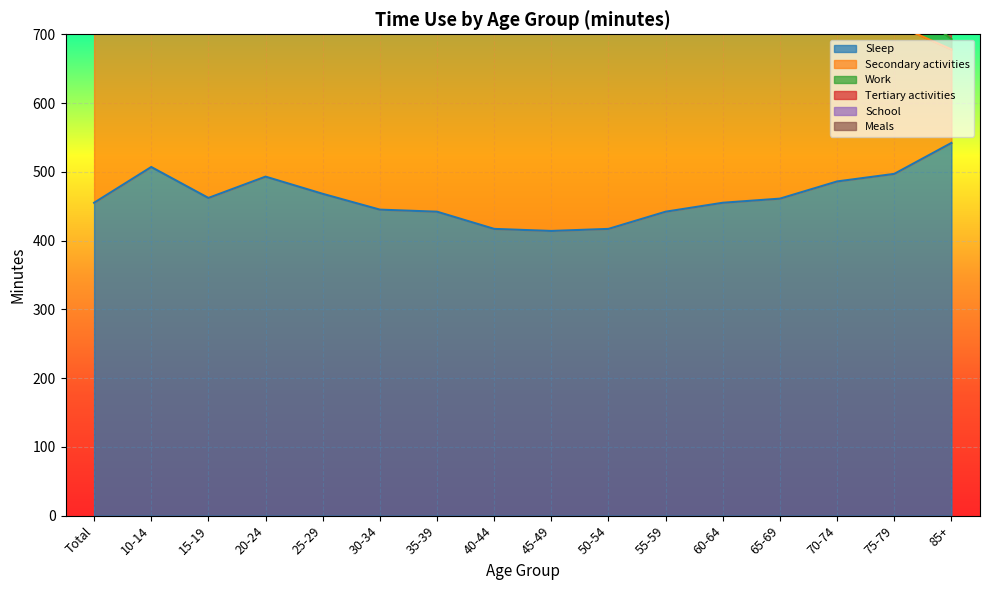

At which label does Work first exceed 1472?

25-29